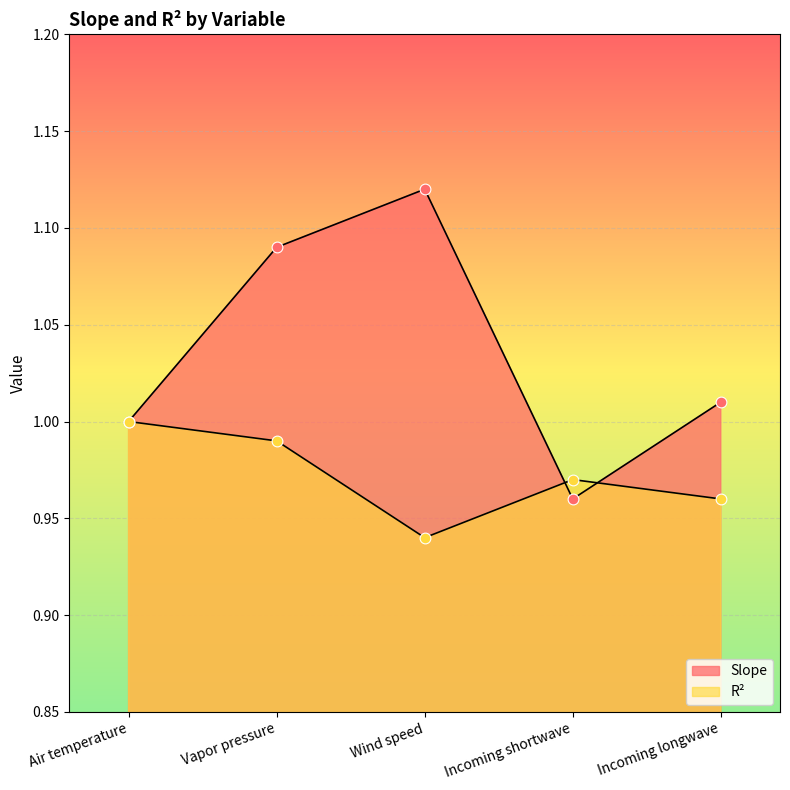

Which series contains the highest Y value?

Slope